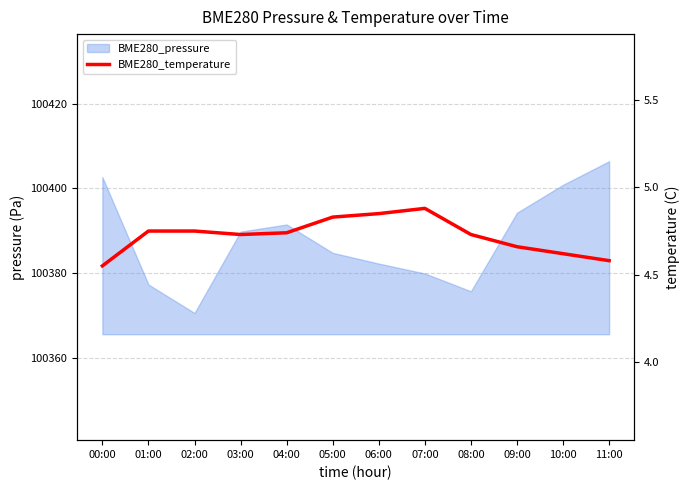

List the labels in order of value, smallest first.

00:00, 11:00, 10:00, 09:00, 03:00, 08:00, 04:00, 01:00, 02:00, 05:00, 06:00, 07:00